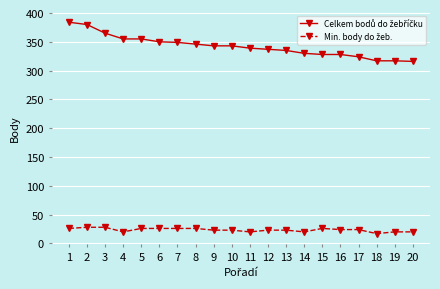

What is the total value across all series at 1?

410